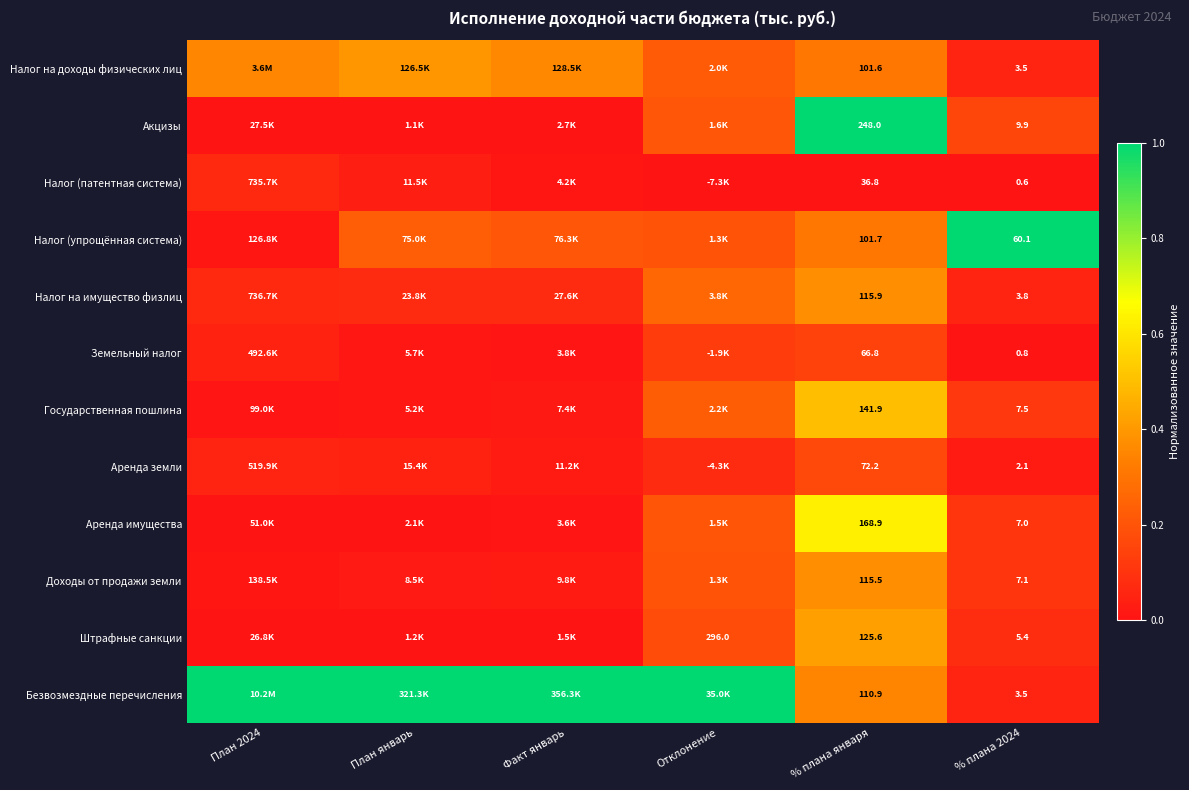

Which series has the largest total across all categories?

Безвозмездные перечисления